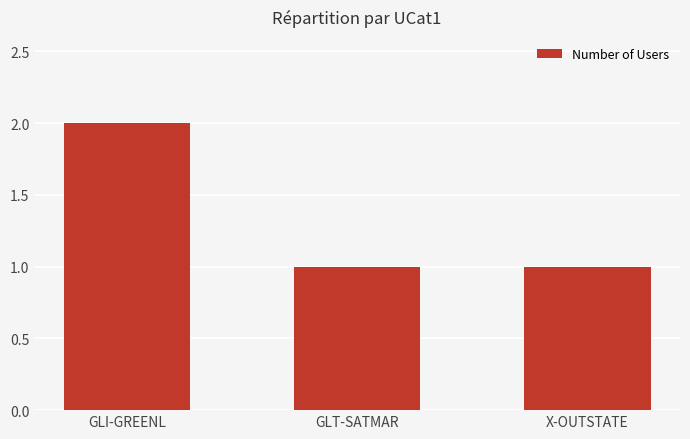

What is the label of the 1st bar from the left?

GLI-GREENL